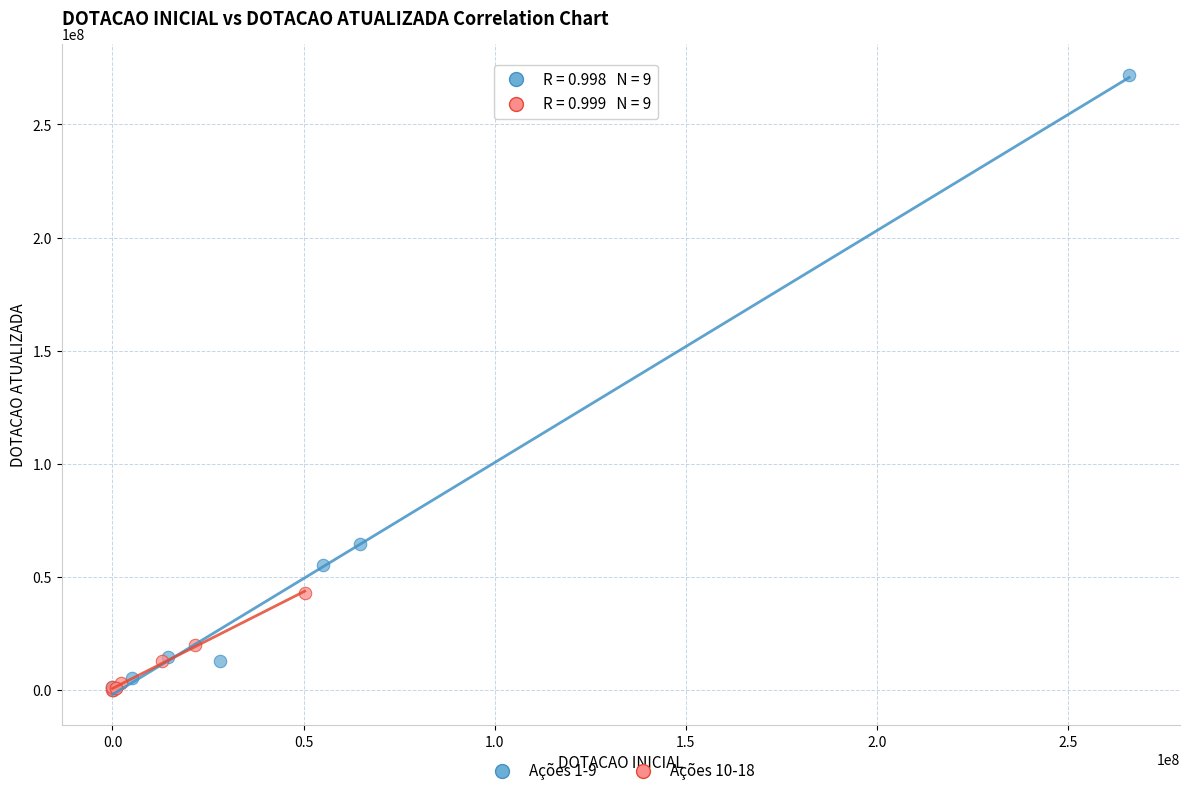

Which series reaches the maximum Y coordinate?

Ações 1-9